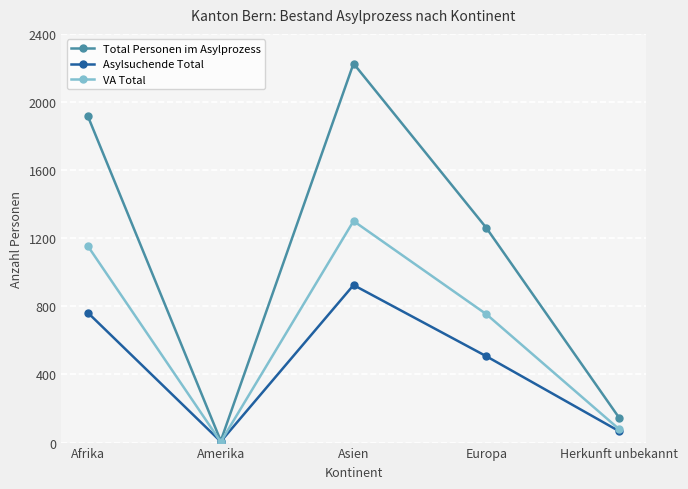

What is the value of the Asylsuchende Total point at the 3rd from the left?

925